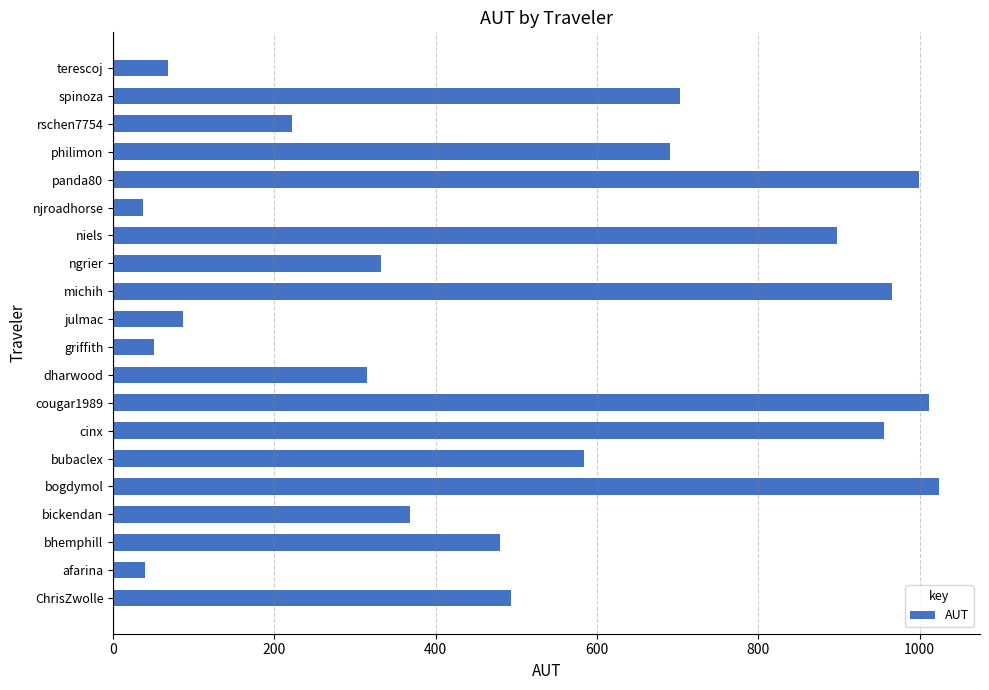

What is the difference between the second highest and second lowest values?

972.5